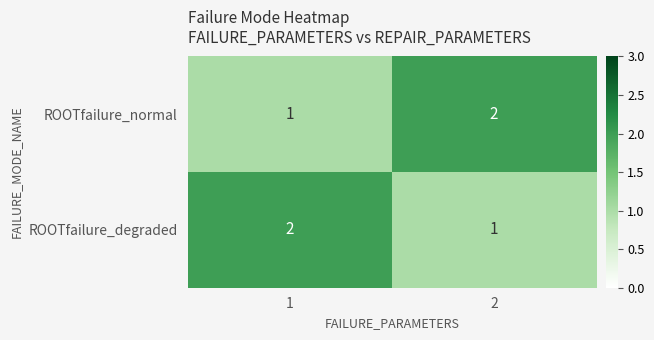

Is it true that ROOTfailure_degraded equals 2 at 1?

True